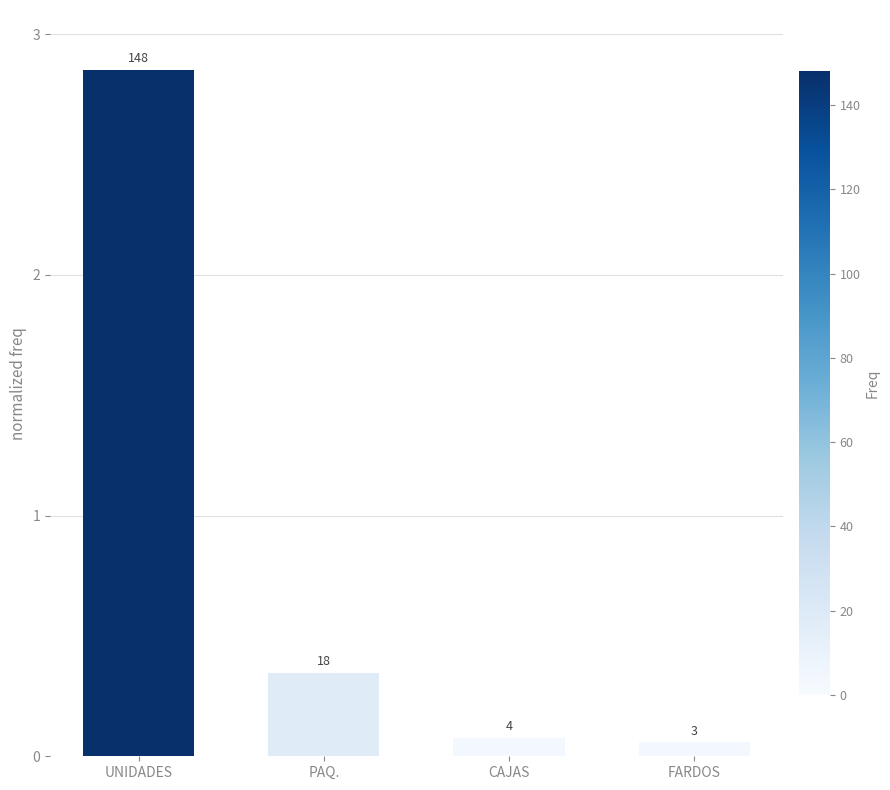

Which has a higher value, UNIDADES or CAJAS?

UNIDADES